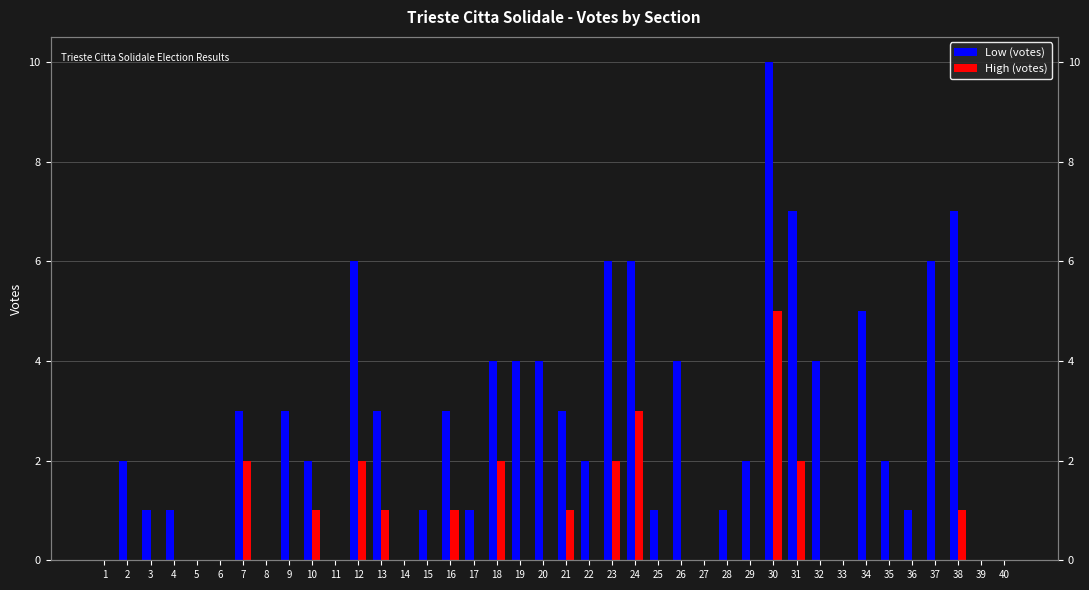

Reading left to right, what are all the values shown in this chart?

Low (votes): 0	2	1	1	0	0	3	0	3	2	0	6	3	0	1	3	1	4	4	4	3	2	6	6	1	4	0	1	2	10	7	4	0	5	2	1	6	7	0	0
High (votes): 0	0	0	0	0	0	2	0	0	1	0	2	1	0	0	1	0	2	0	0	1	0	2	3	0	0	0	0	0	5	2	0	0	0	0	0	0	1	0	0